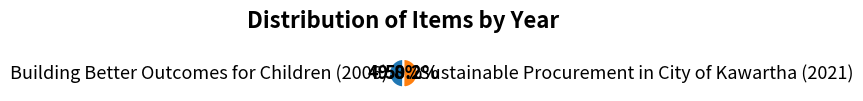

The Building Better Outcomes for Children (2006) slice represents 45% of the pie. True or false?

False